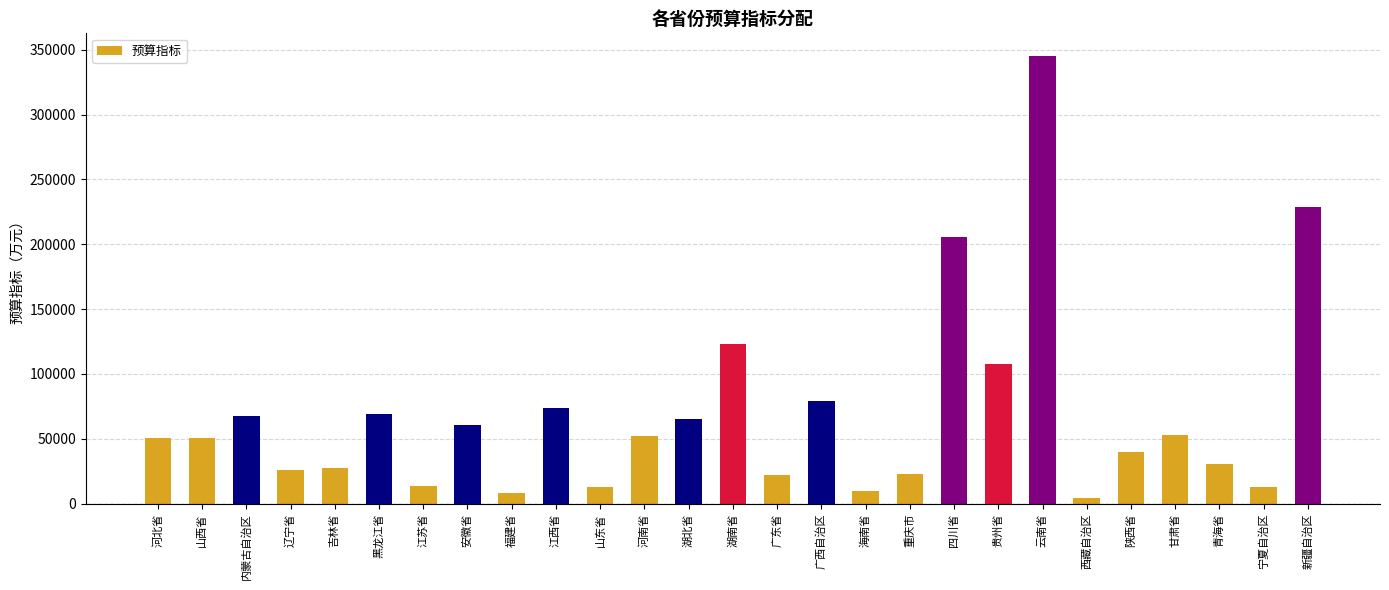

What is the change in value from 山西省 to 广西自治区?

+28596